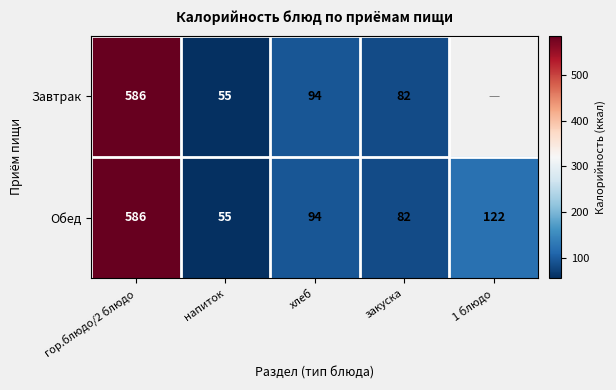

Is the value of Завтрак at гор.блюдо/2 блюдо greater than the value of Обед at напиток?

Yes